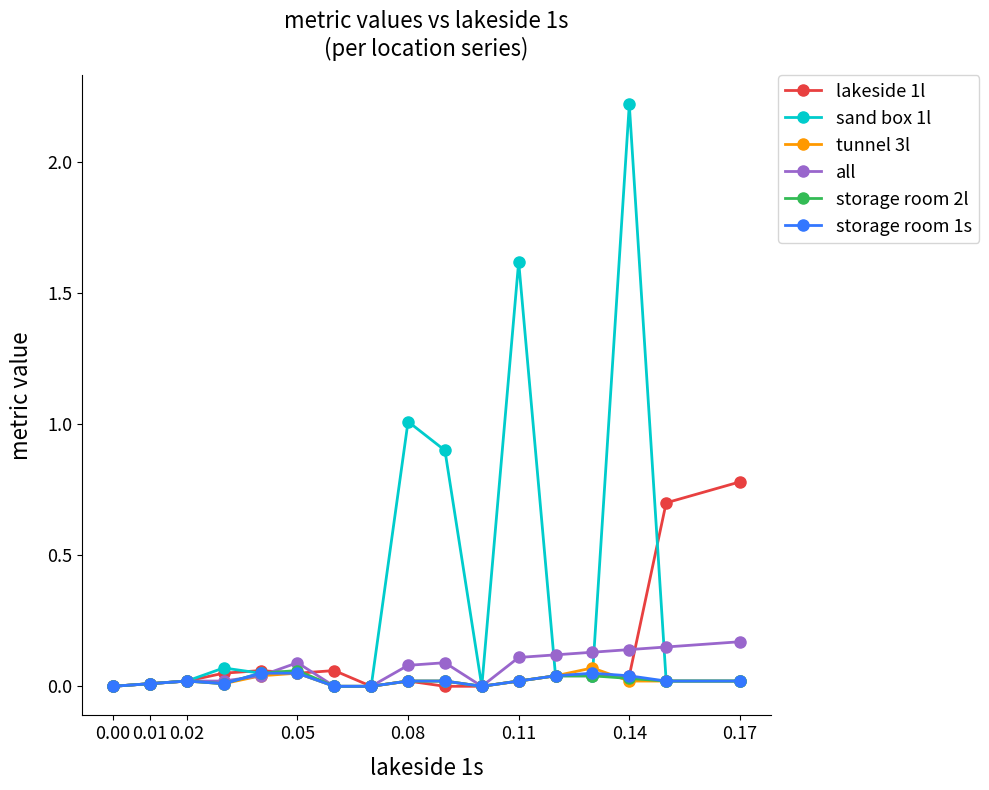

Which series has the widest spread of values?

sand box 1l